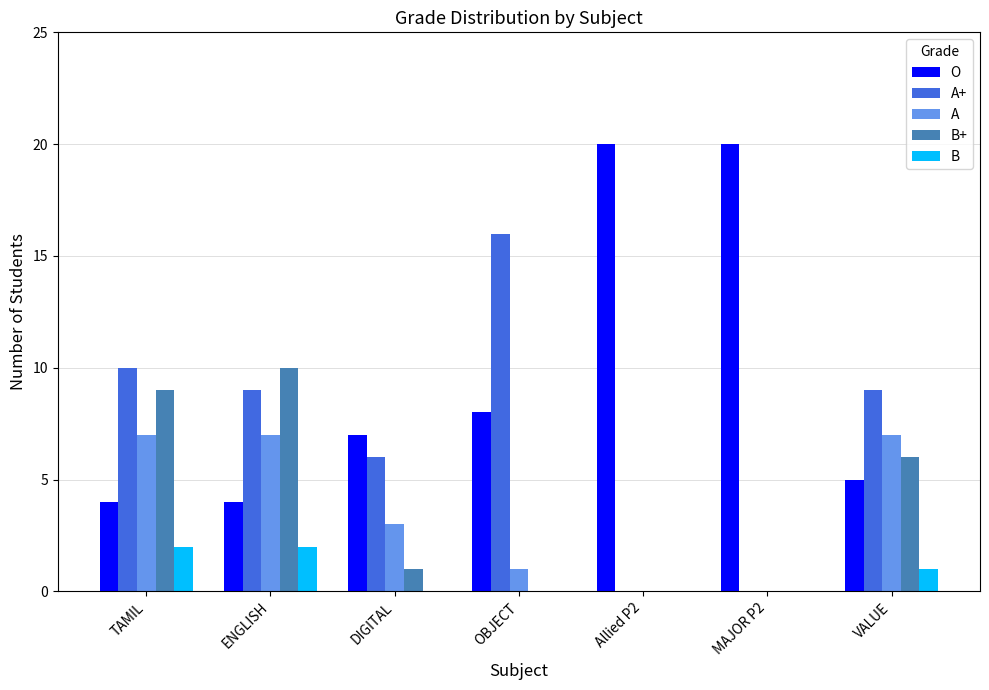

Reading right to left, extract all data points from this chart.

O: VALUE=5	MAJOR P2=20	Allied P2=20	OBJECT=8	DIGITAL=7	ENGLISH=4	TAMIL=4
A+: VALUE=9	MAJOR P2=0	Allied P2=0	OBJECT=16	DIGITAL=6	ENGLISH=9	TAMIL=10
A: VALUE=7	MAJOR P2=0	Allied P2=0	OBJECT=1	DIGITAL=3	ENGLISH=7	TAMIL=7
B+: VALUE=6	MAJOR P2=0	Allied P2=0	OBJECT=0	DIGITAL=1	ENGLISH=10	TAMIL=9
B: VALUE=1	MAJOR P2=0	Allied P2=0	OBJECT=0	DIGITAL=0	ENGLISH=2	TAMIL=2